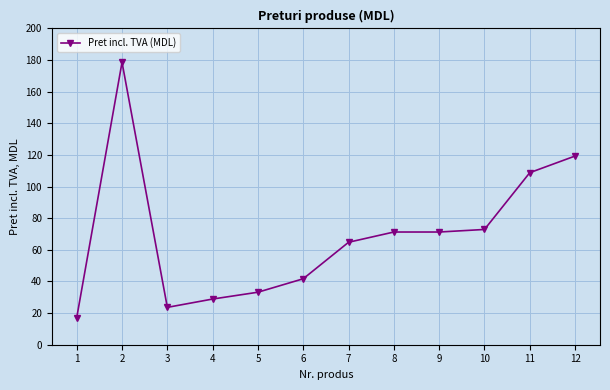

Where does the data first go above 71?

2